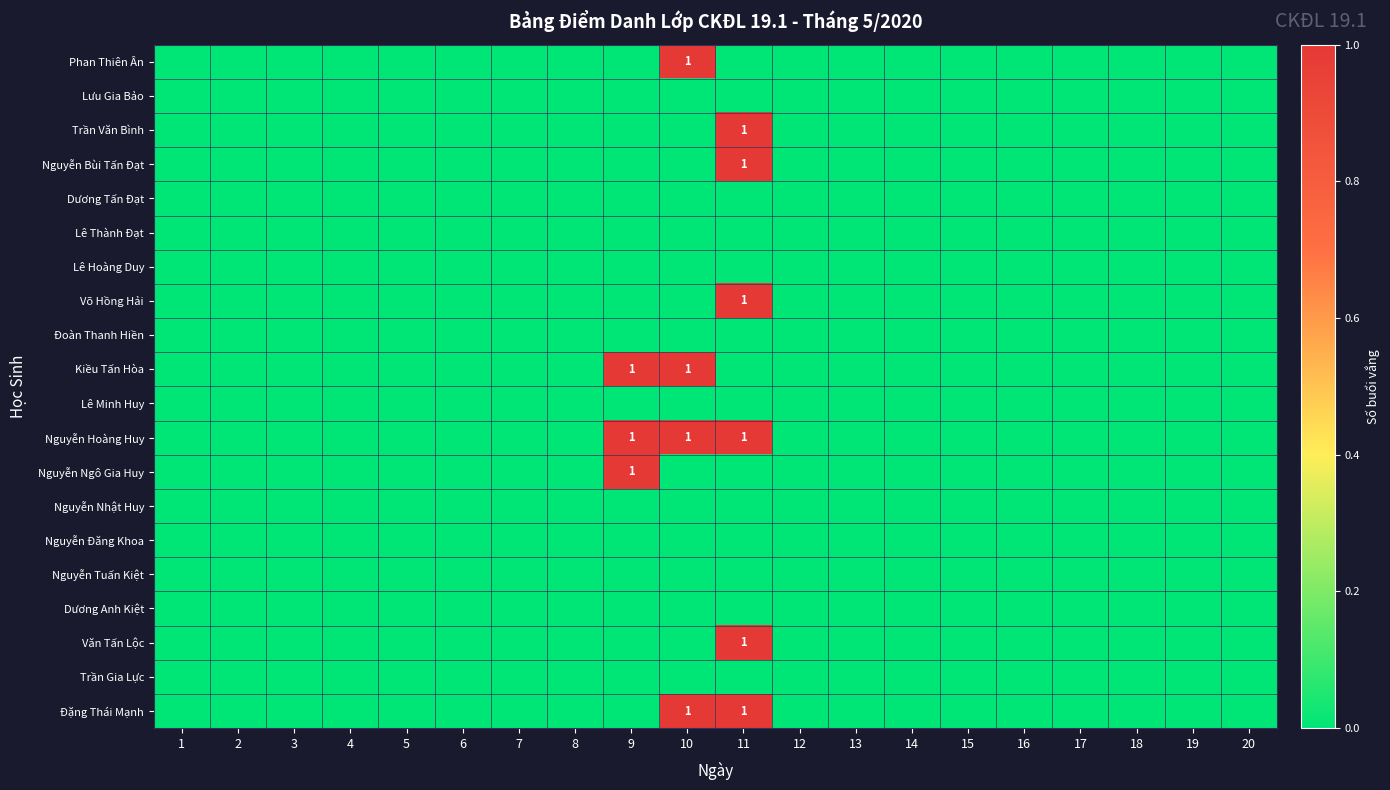

Between 16 and 6, which is larger?

16